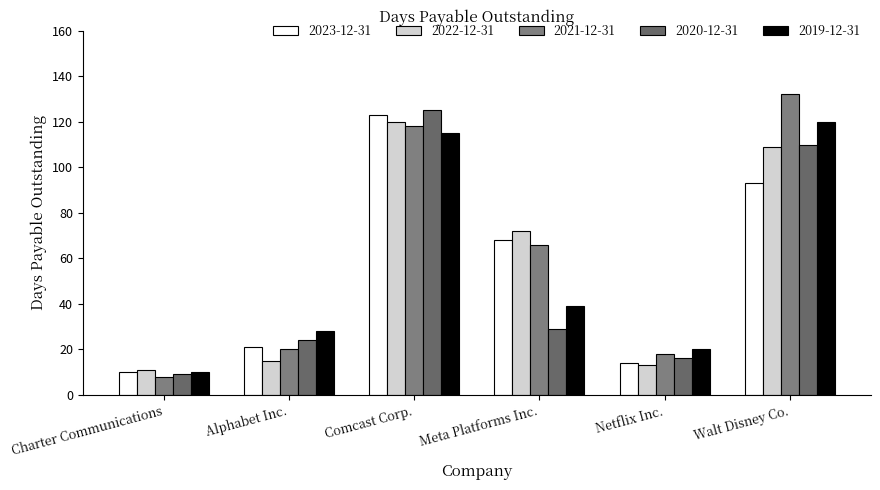

What is the label of the 6th bar from the right?

Charter Communications